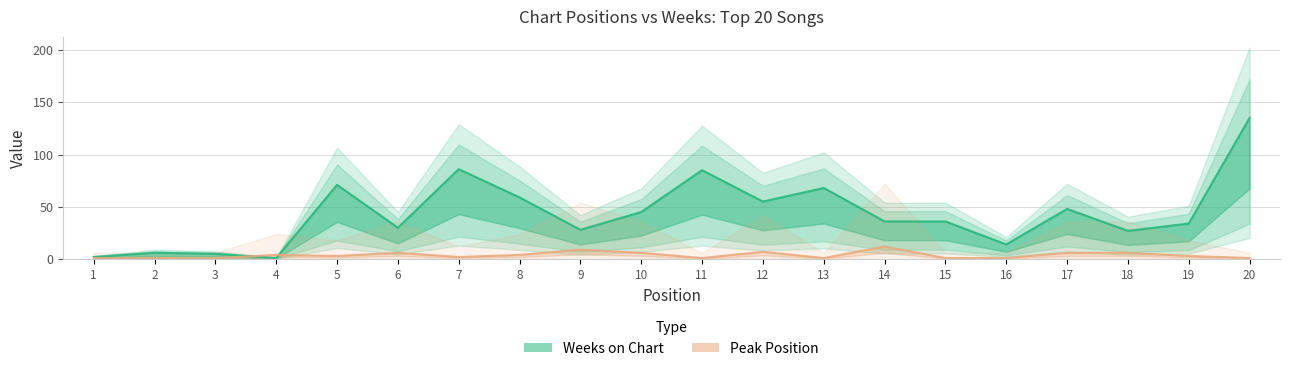

What are all the series names shown in the legend?

Weeks on Chart, Peak Position